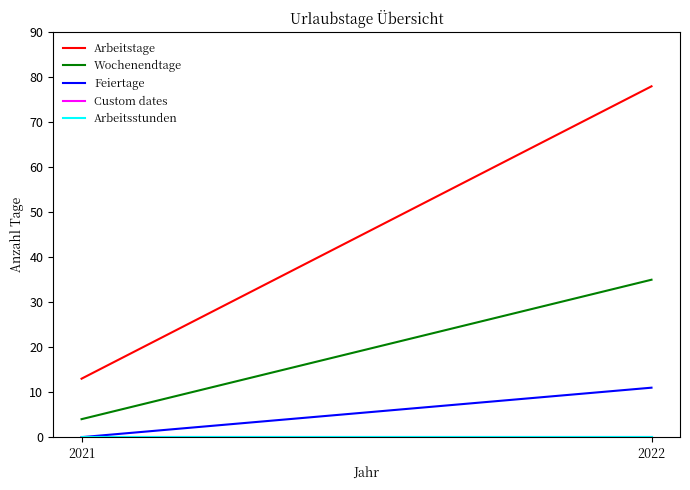

What is the sum of all Wochenendtage values?

39